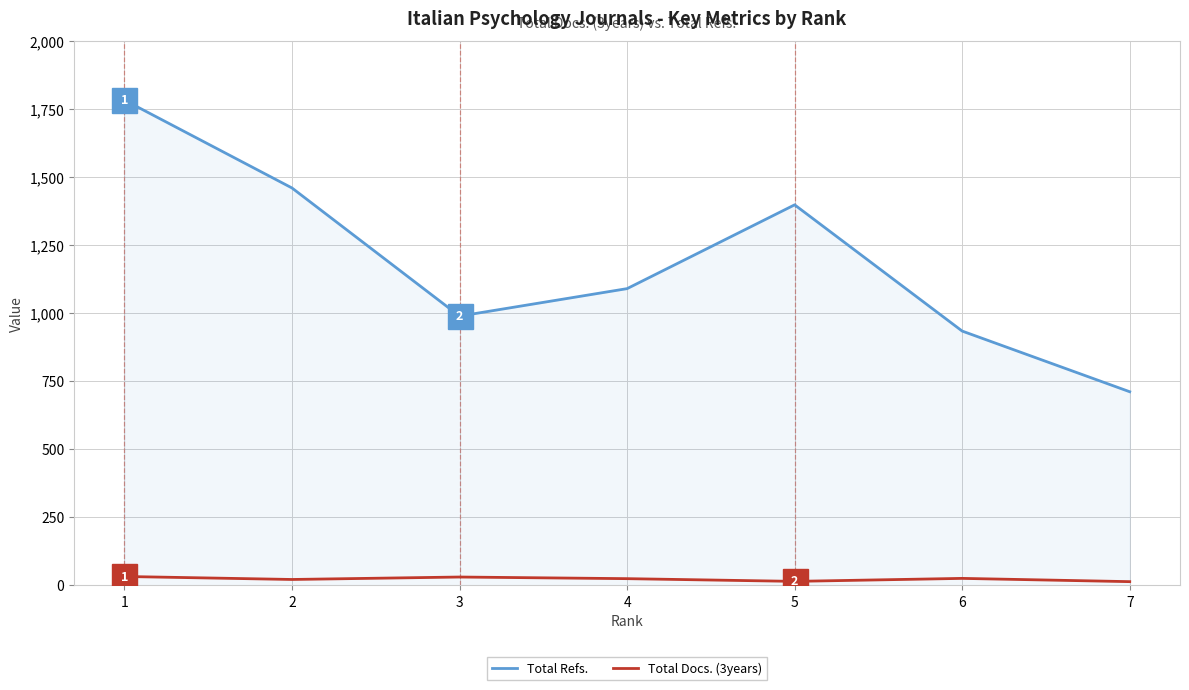

True or false: Total Refs. has a value of 491 at 4.

False